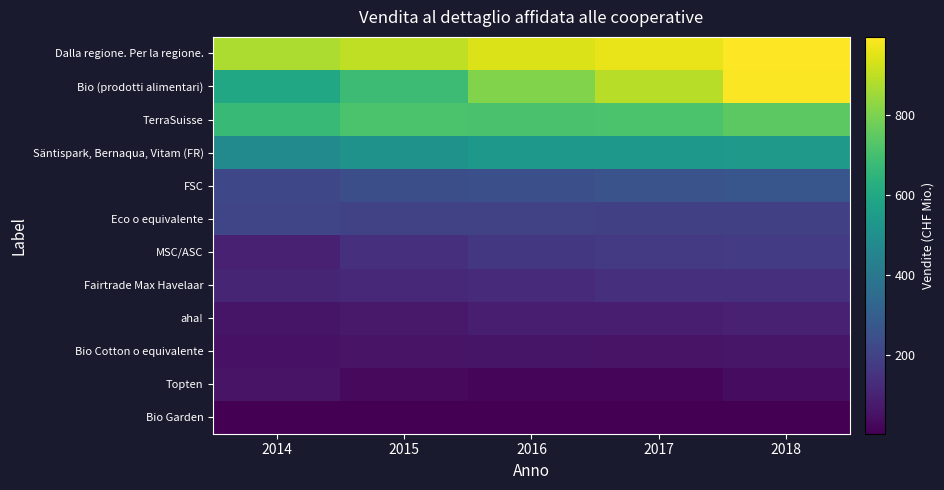

Rank the series by their maximum value, from highest to lowest.

Dalla regione. Per la regione., Bio (prodotti alimentari), TerraSuisse, Säntispark, Bernaqua, Vitam (FR), FSC, Eco o equivalente, MSC/ASC, Fairtrade Max Havelaar, aha!, Bio Cotton o equivalente, Topten, Bio Garden